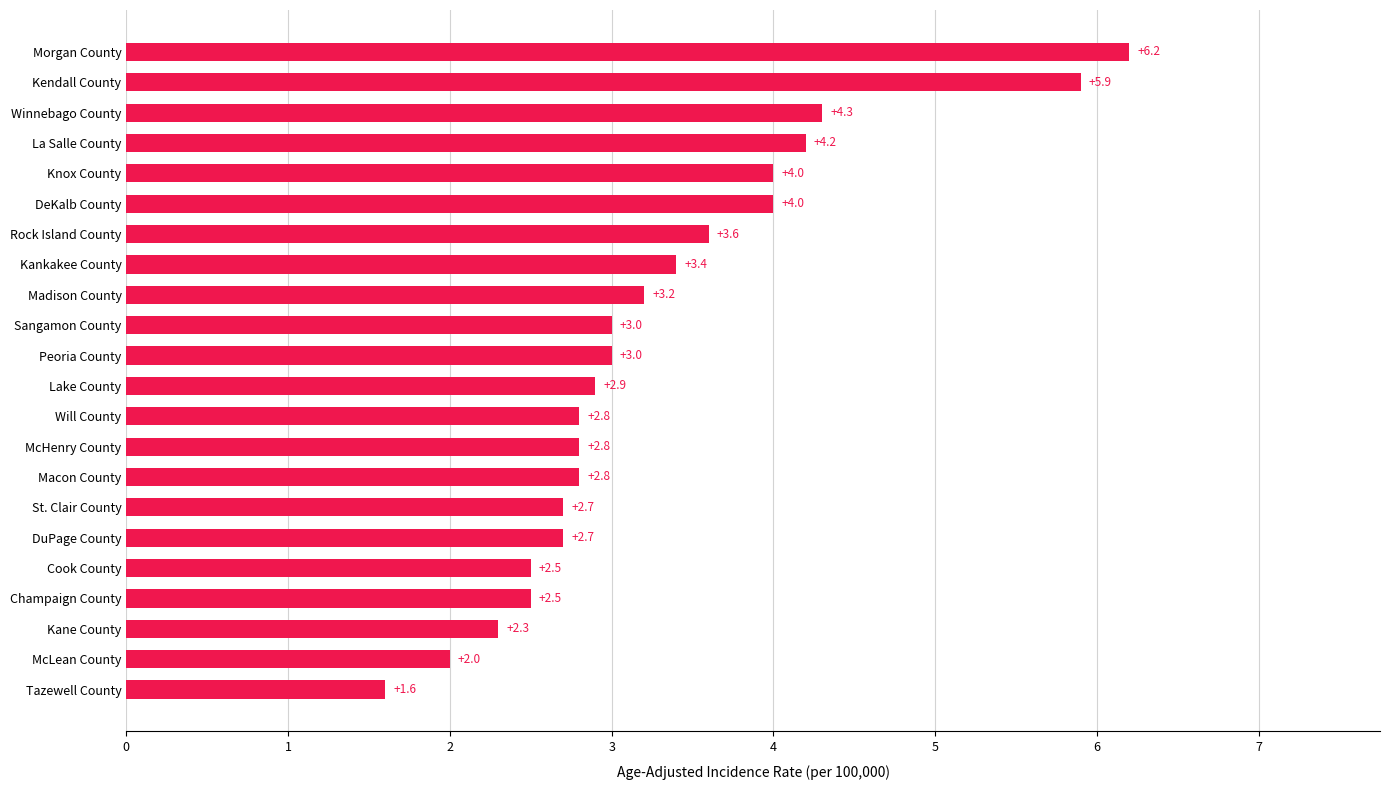

What is the approximate value at Lake County?

2.9